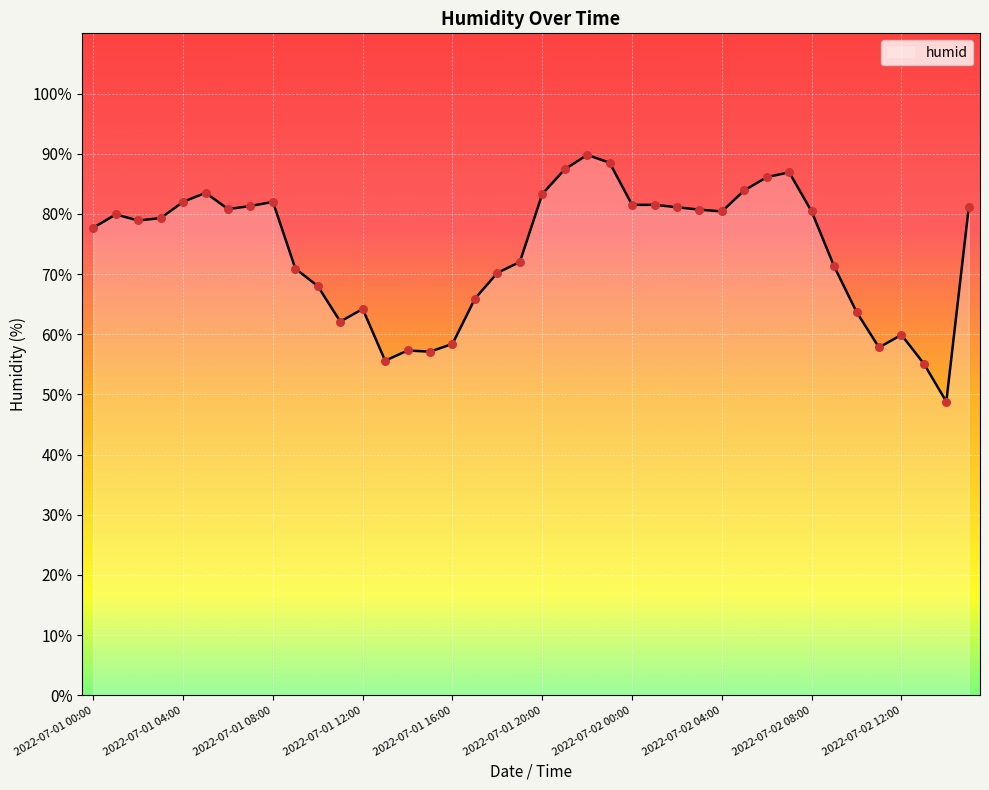

What is the minimum value shown in the chart?

48.8